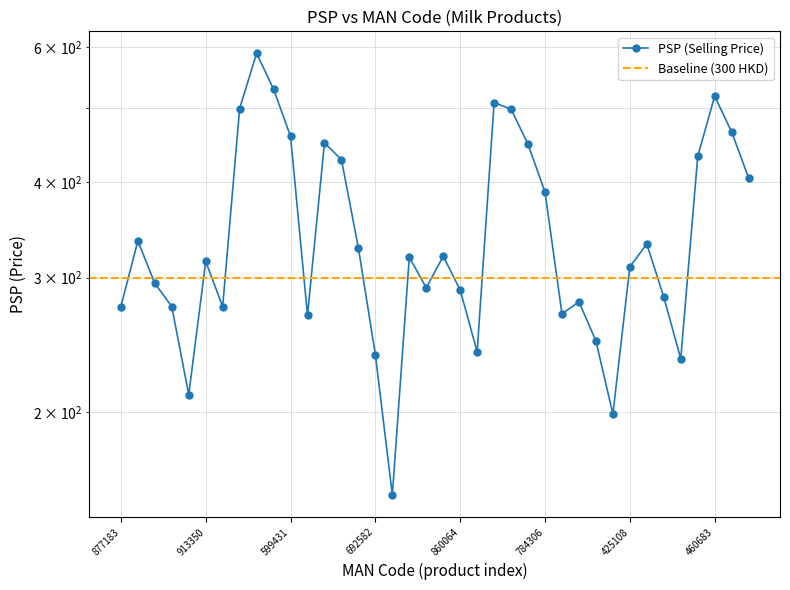

What is the change in value from 615583 to 398479?

-69